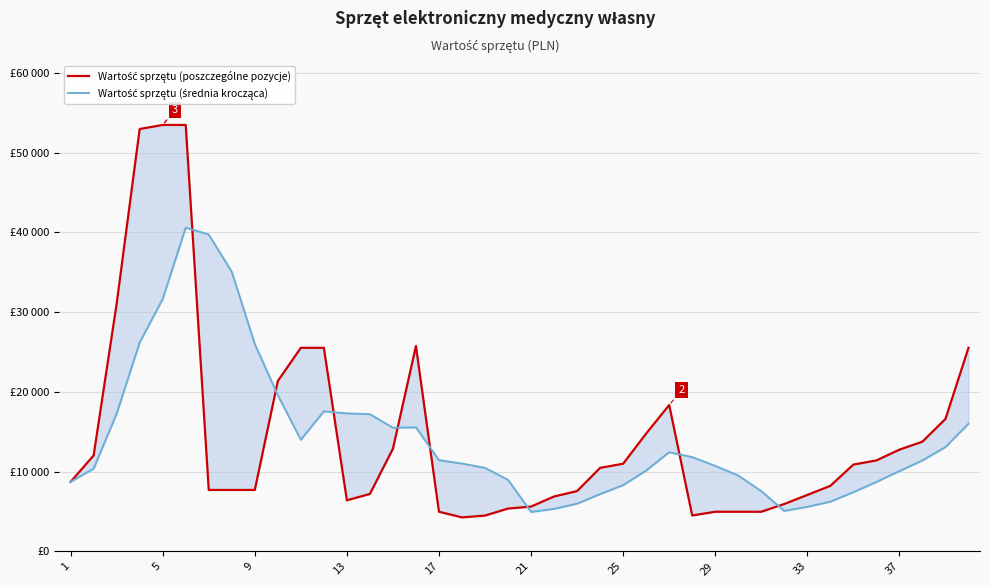

Which series has the widest spread of values?

Wartość sprzętu (poszczególne pozycje)